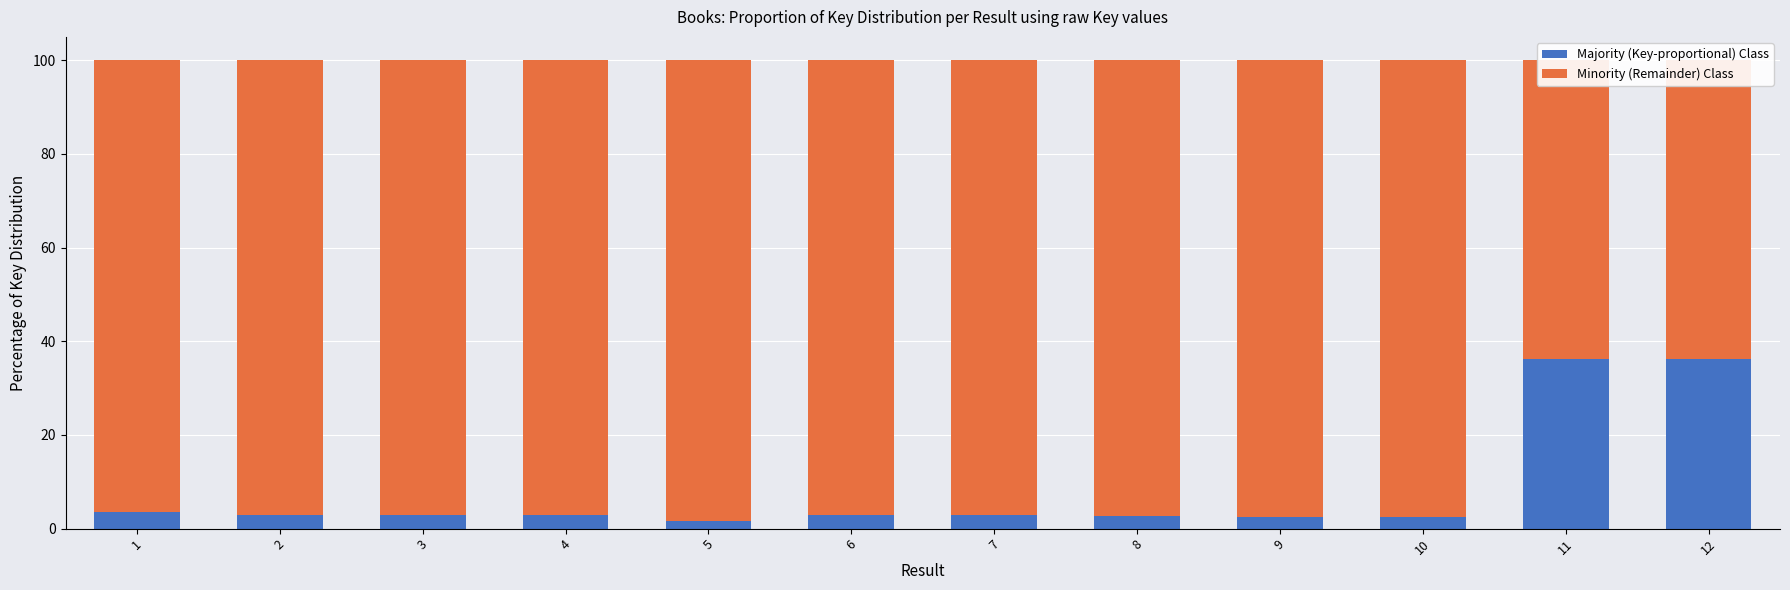

How many groups of bars are there?

12